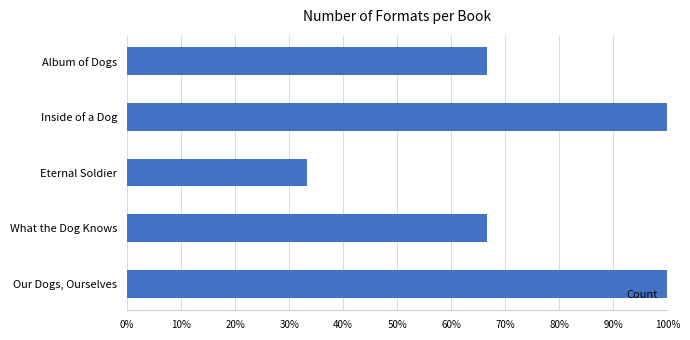

Are the bars horizontal?

Yes